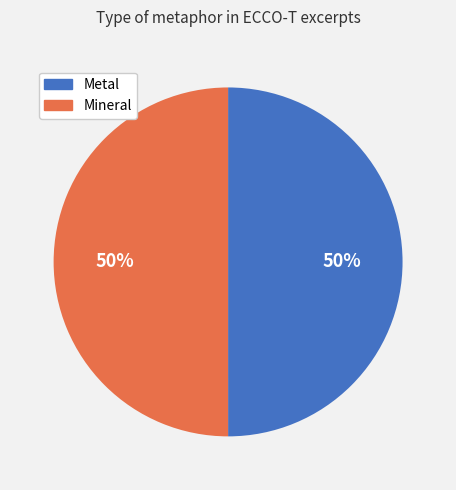

What is the ratio of the value at Metal to the value at Mineral?

1.0